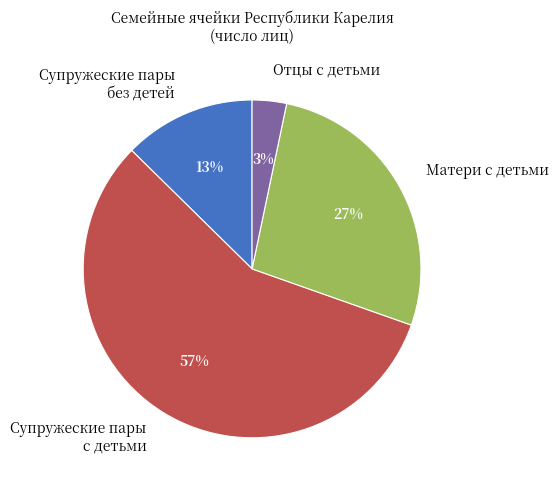

How many segments does this pie chart have?

4